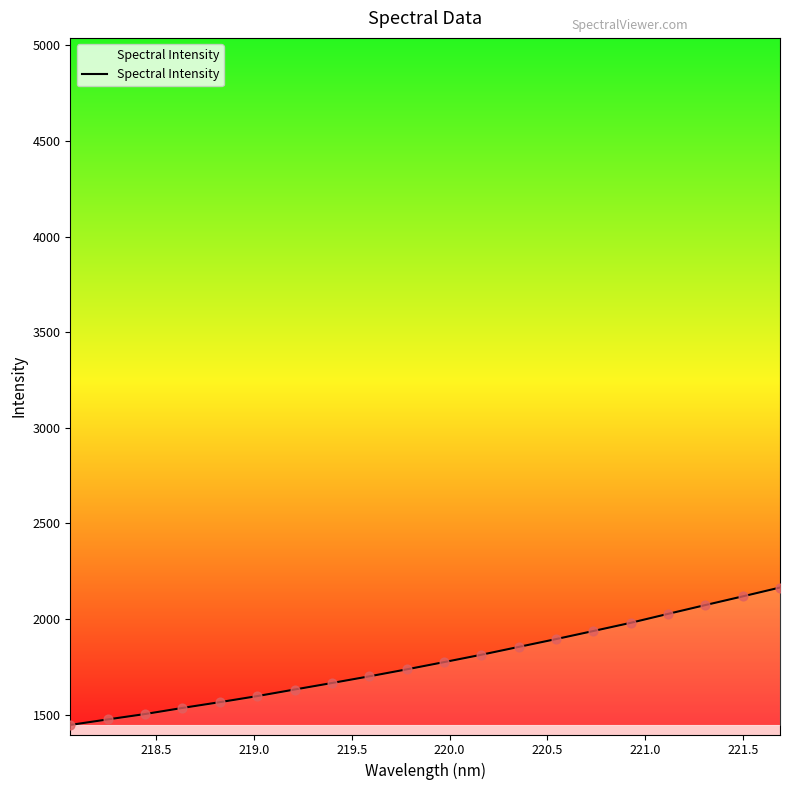

What is the maximum value shown in the chart?

2165.3